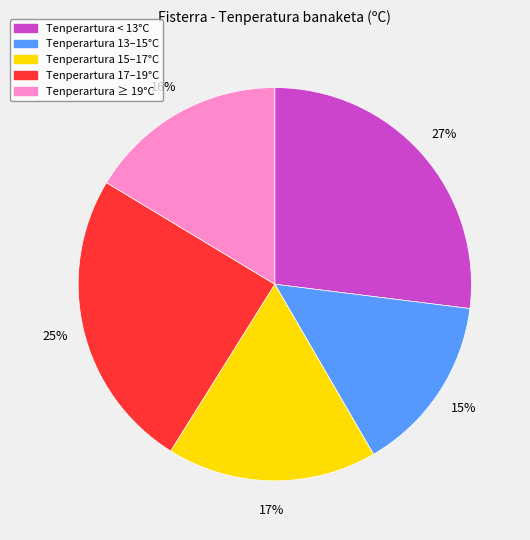

To the nearest percent, what is the difference between the largest and smallest slice percentages?

12%